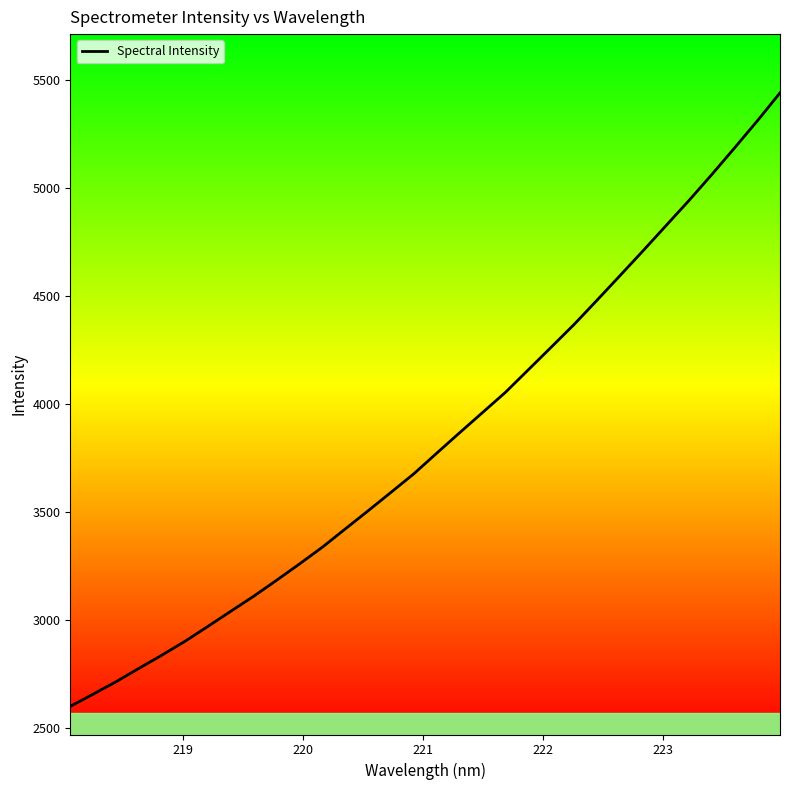

What is the difference between the maximum and minimum values?

2838.2